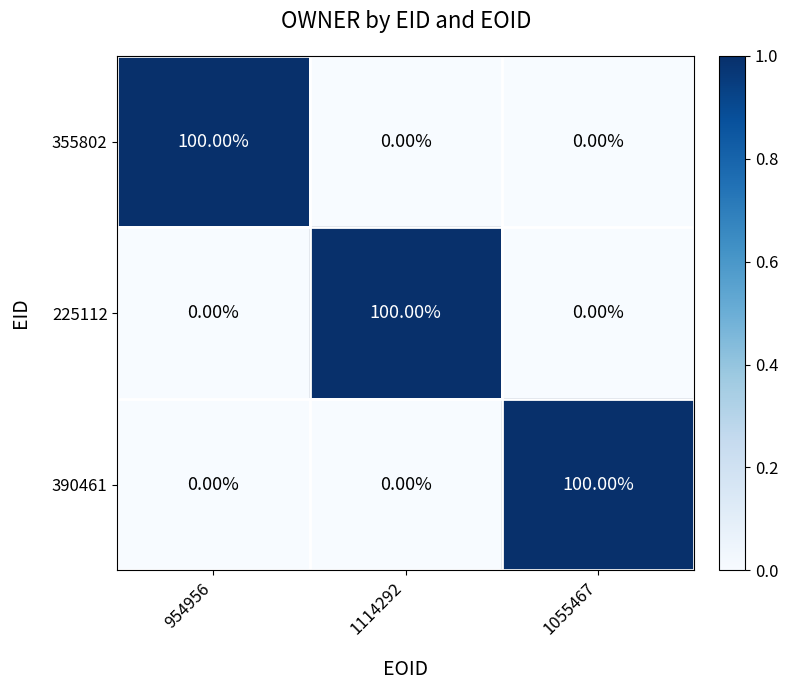

What is the spread (max minus min) of values at 954956?

100